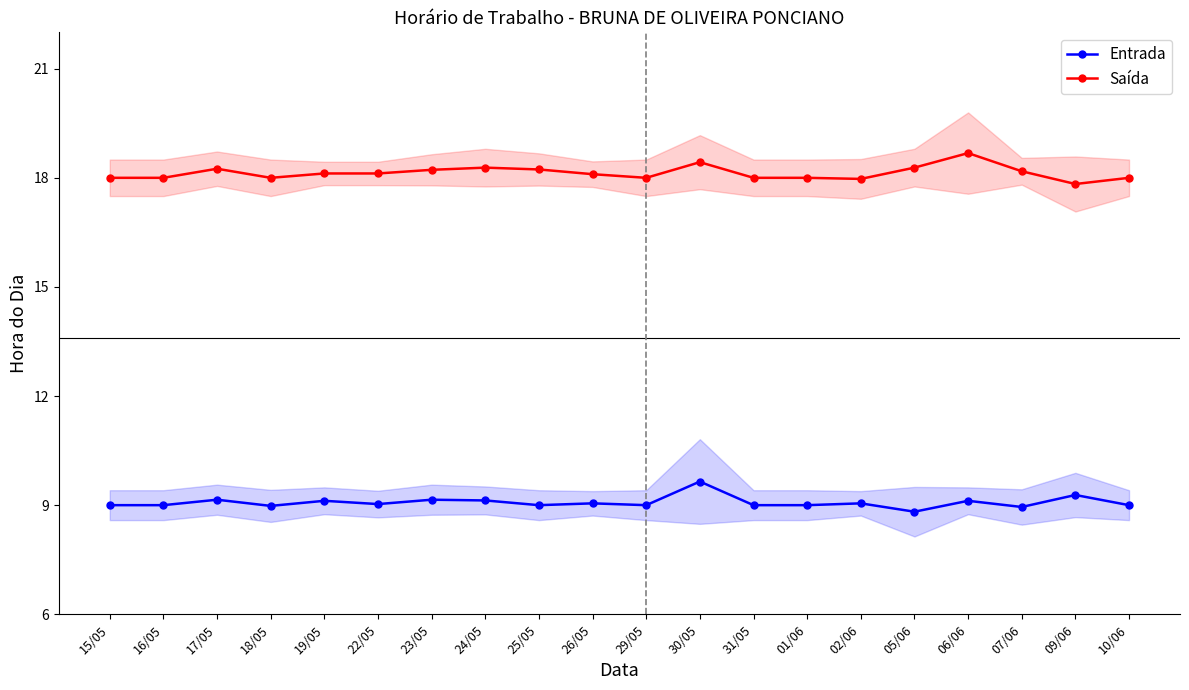

True or false: Saída and Entrada intersect in this chart.

False